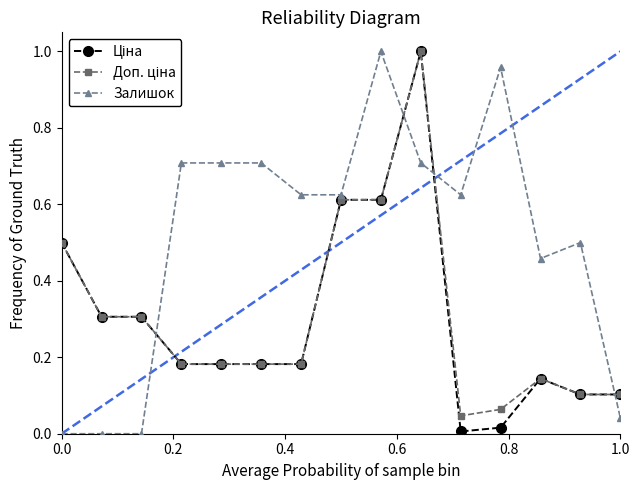

Which series has the largest total across all categories?

Залишок